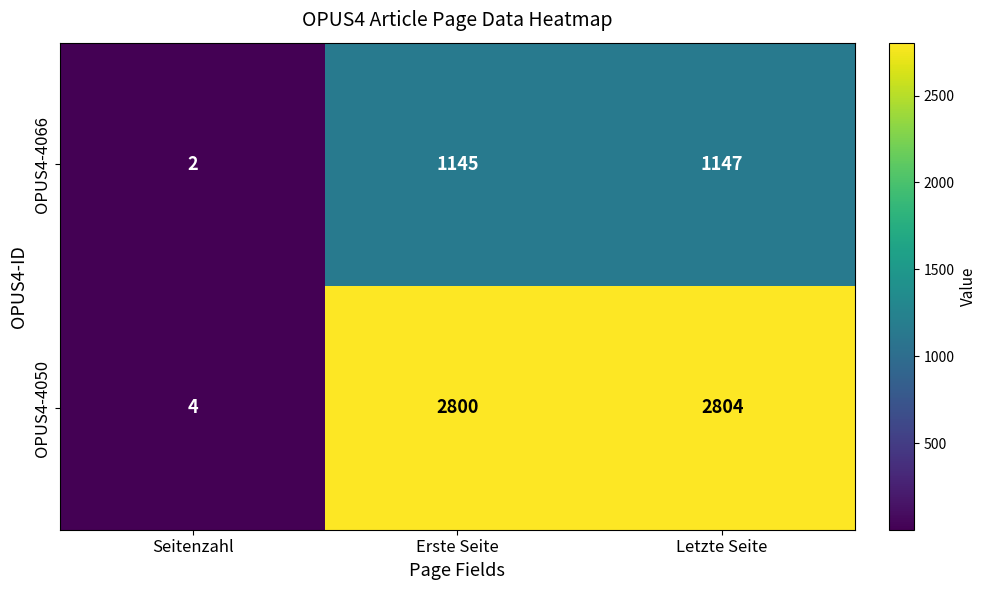

At which label is OPUS4-4066 closest to 574?

Erste Seite